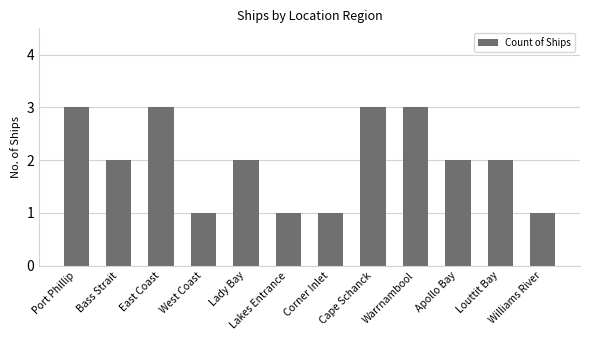

Approximately how many times larger is the value at Lady Bay compared to Apollo Bay?

1.0